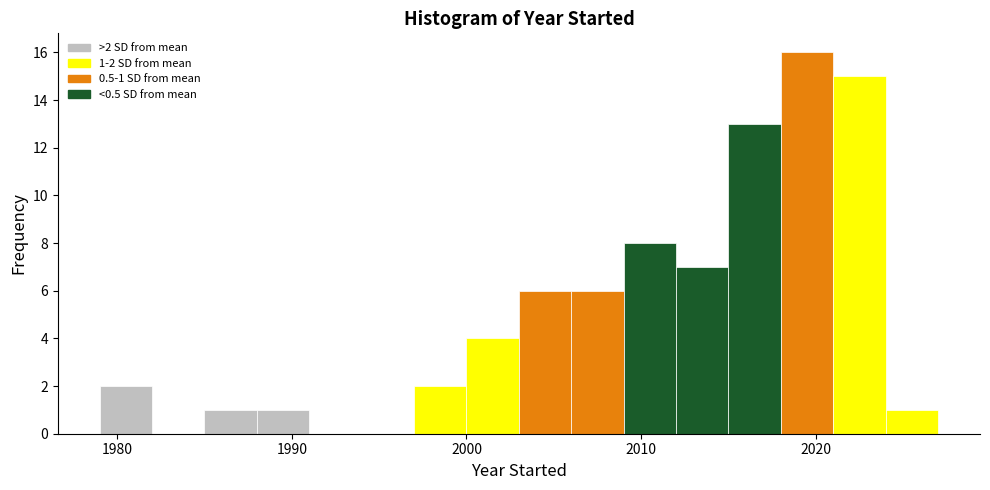

Around what value on the x-axis is the tallest bar? Give the approximate position of its centre, as read against the axis.

2020